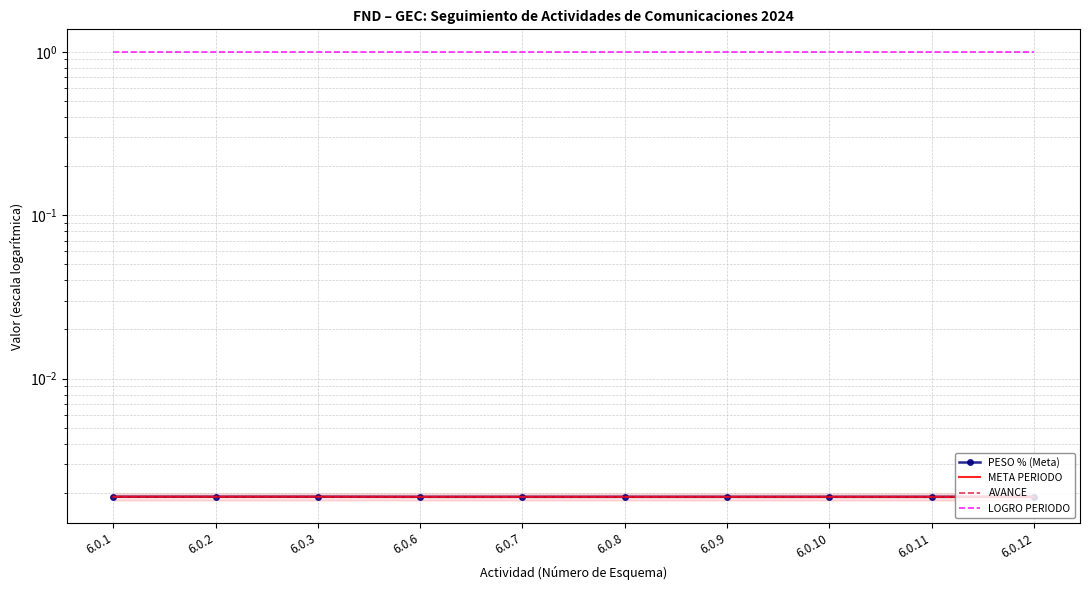

List the series in order of their peak value, highest first.

LOGRO PERIODO, PESO % (Meta), META PERIODO, AVANCE